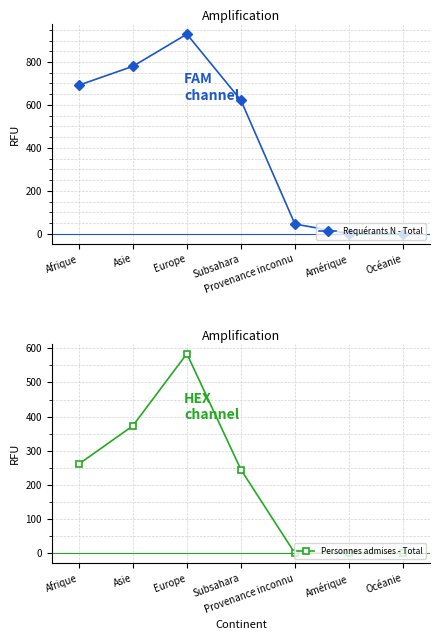

What is the approximate value of Personnes admises - Total at Subsahara?

245